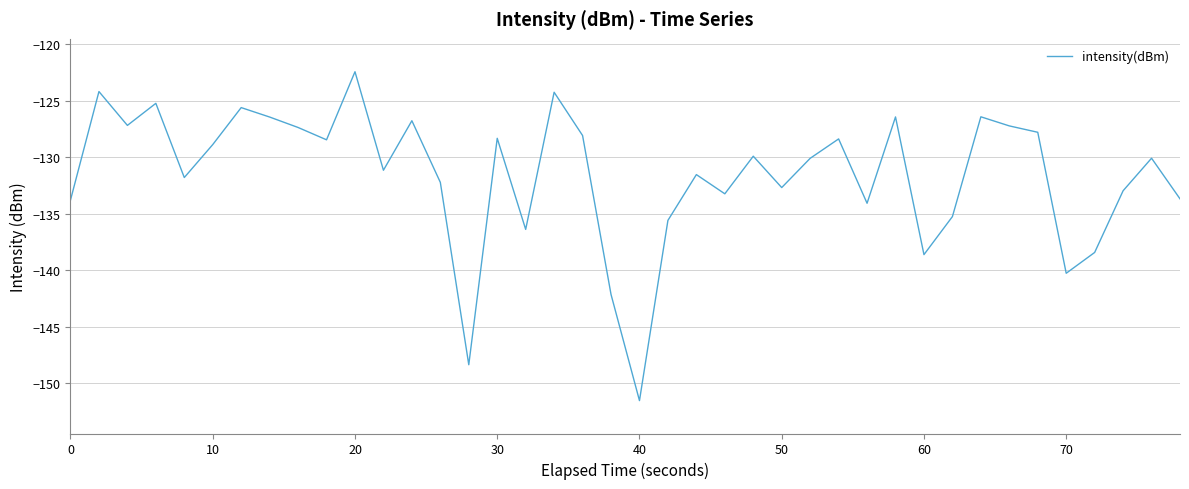

What is the smallest value displayed?

-151.5